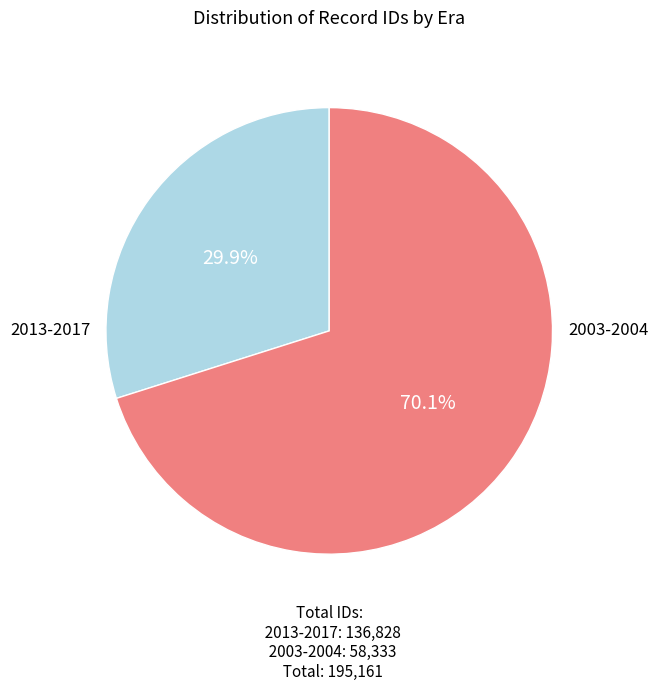

Is there a majority slice in this chart?

Yes